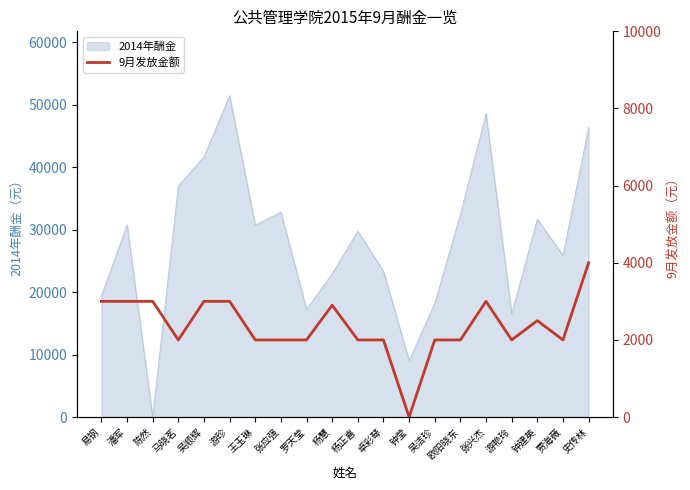

How many values are above zero?

19